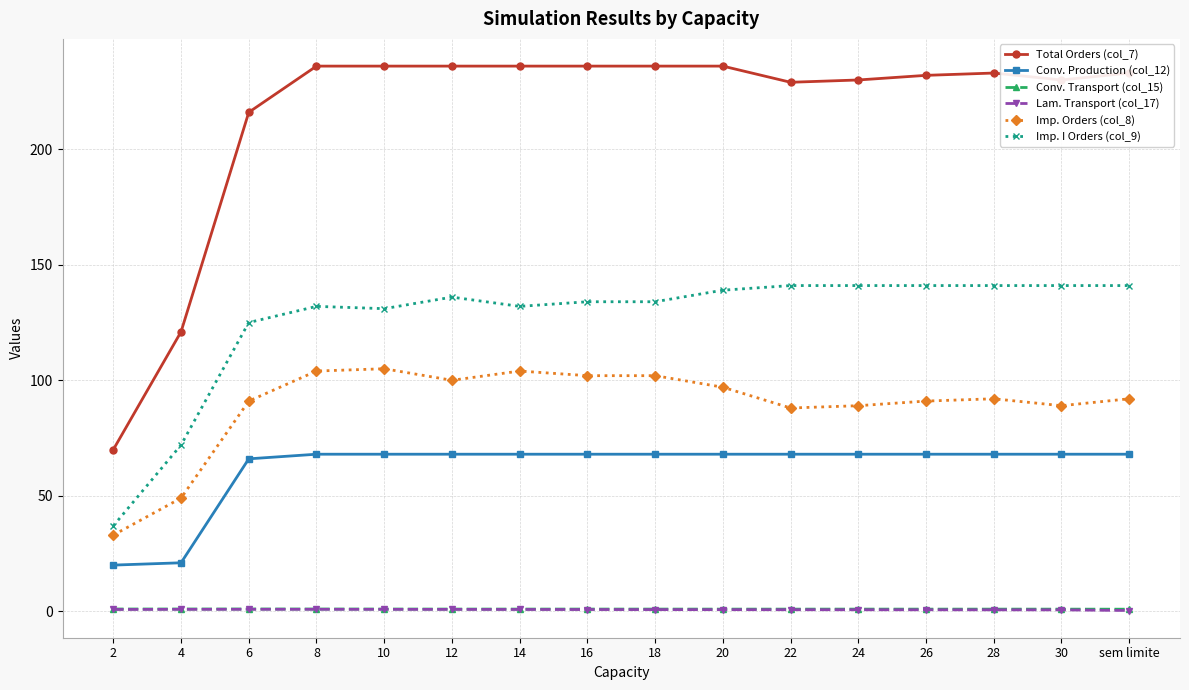

True or false: Conv. Production (col_12) and Conv. Transport (col_15) intersect in this chart.

False